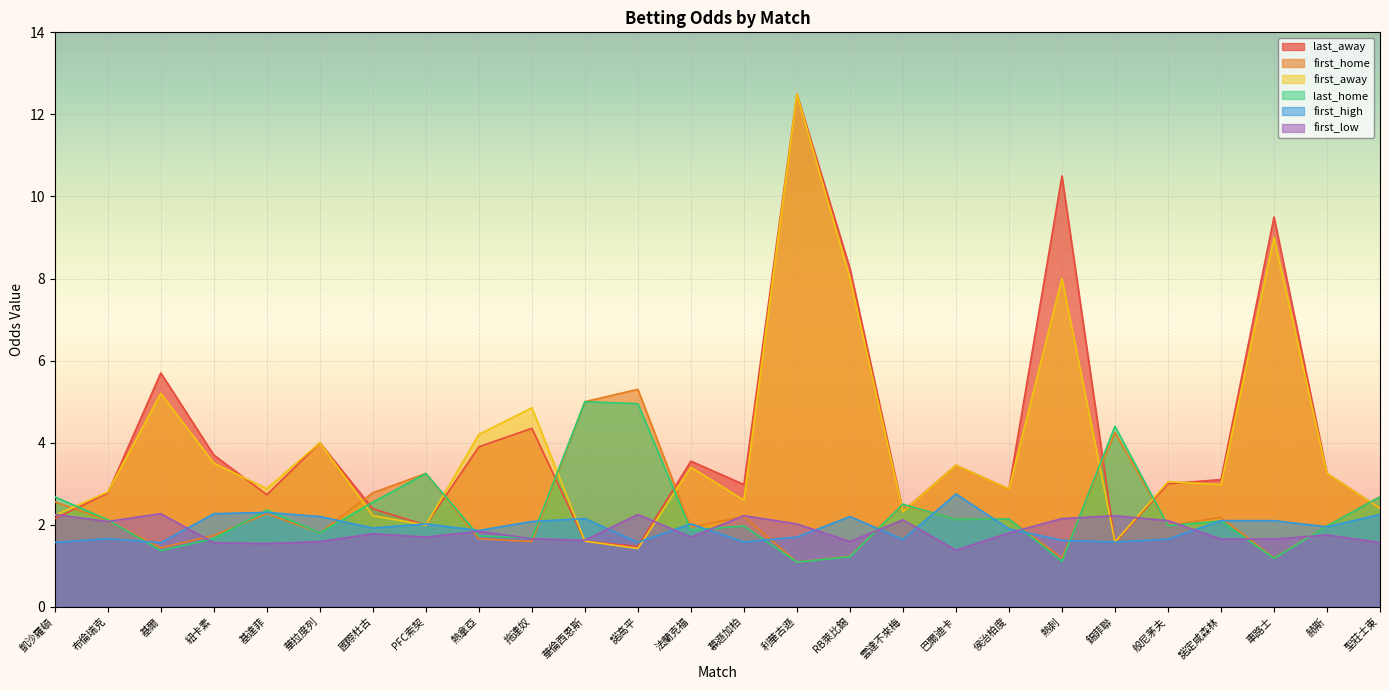

How many intersections are there between first_low and first_home?

12